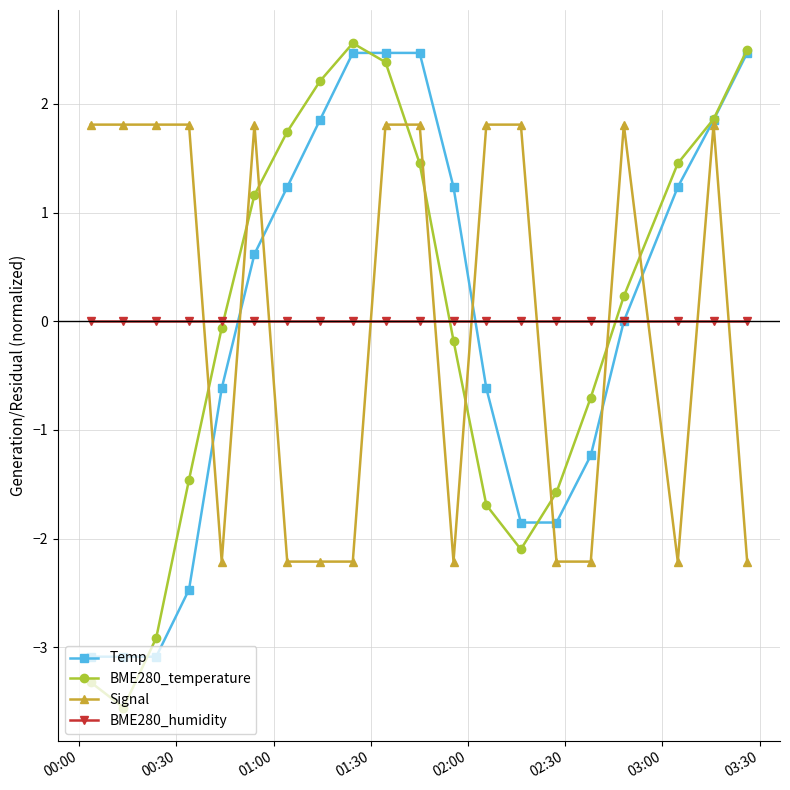

What is the value of the Signal point at the 2nd from the left?

1.8